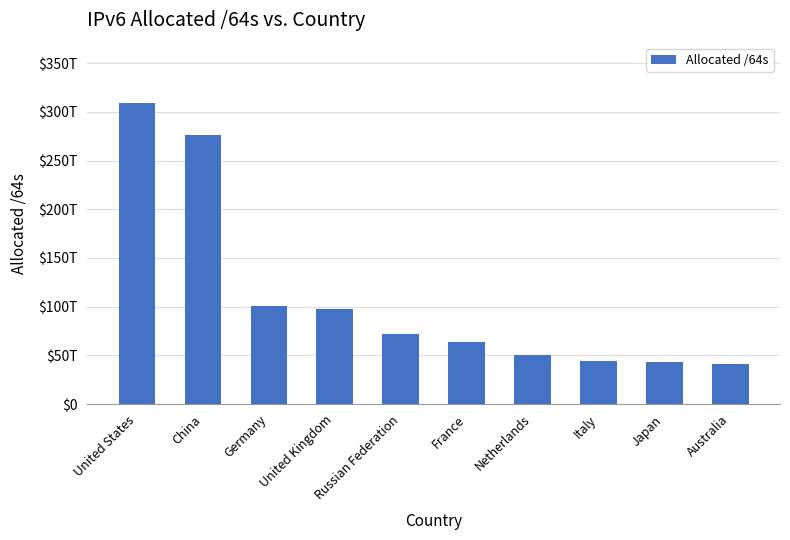

What is the average value?

110027398643712